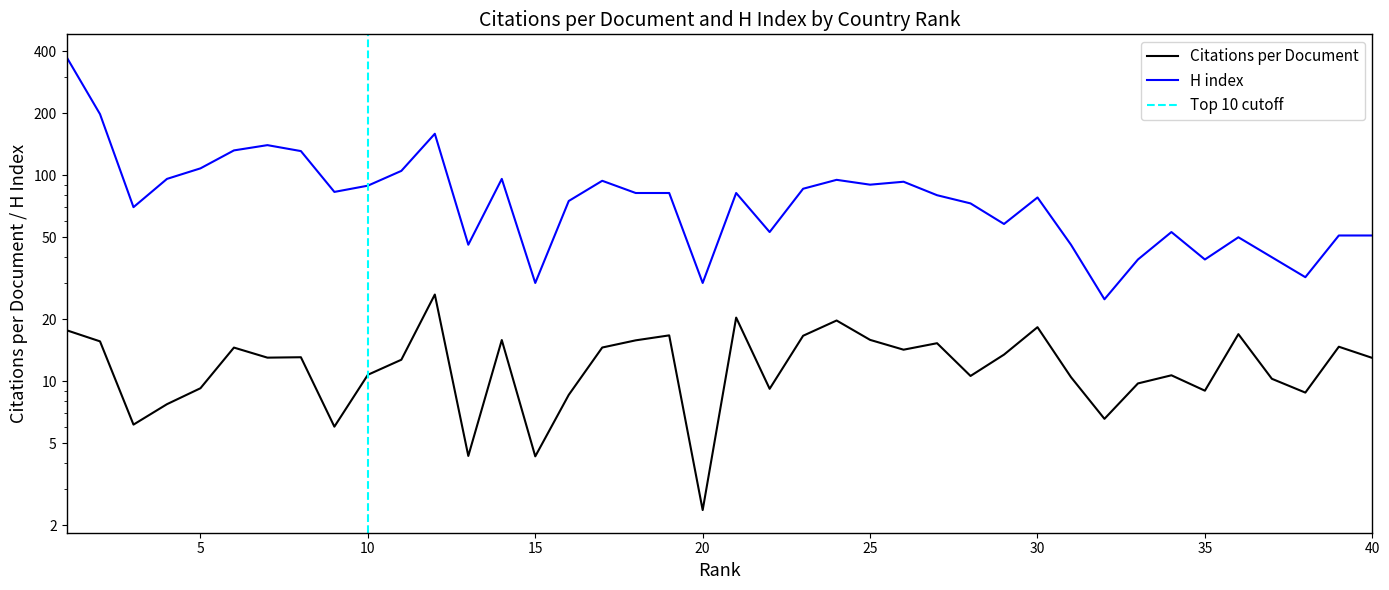

At which label is H index closest to 200?

2